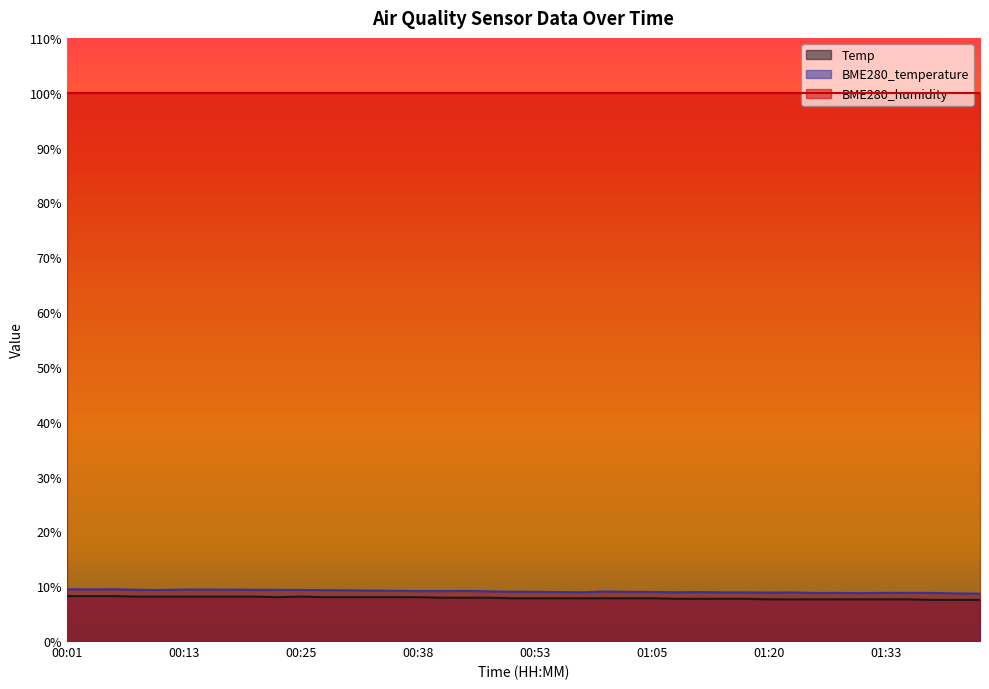

Count the Temp values in the range 7 to 8.

30